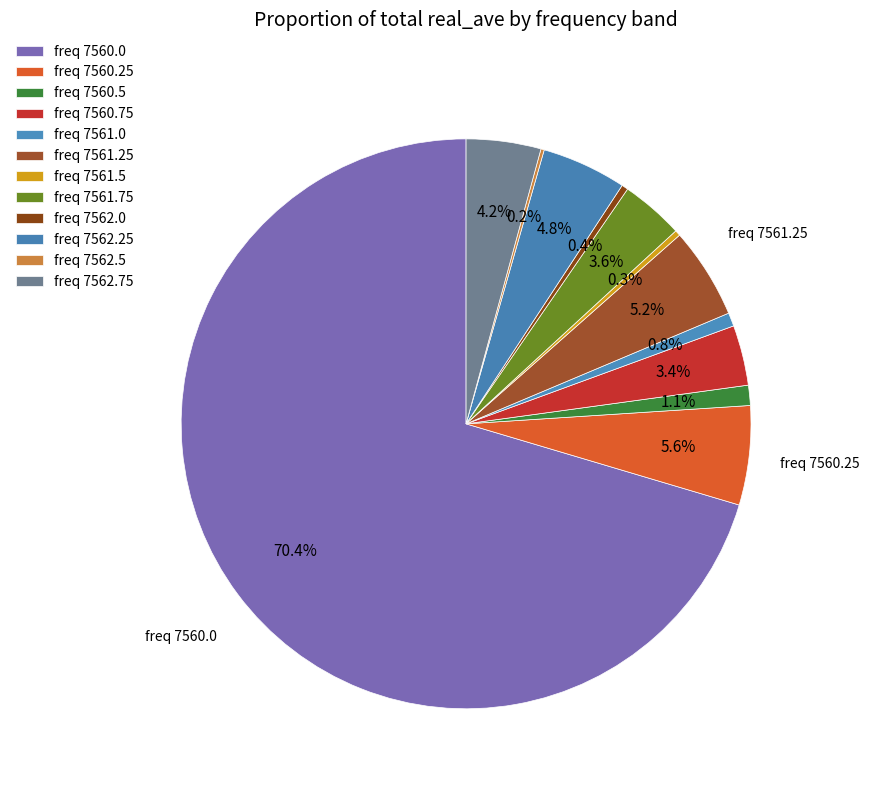

Which category has the biggest portion of the pie?

7560.0